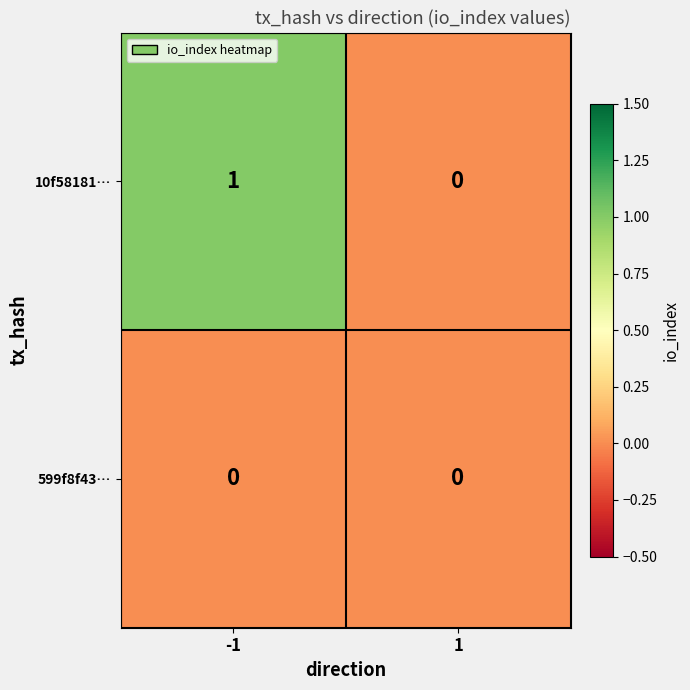

Which series has the largest total across all categories?

10f58181…